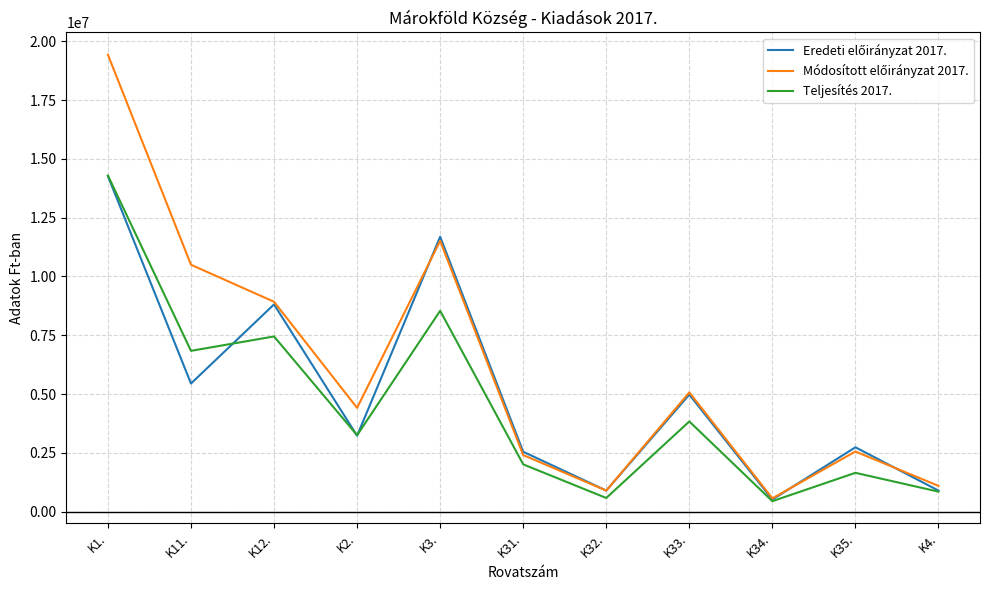

At which category is the sum across all series the highest?

K1.